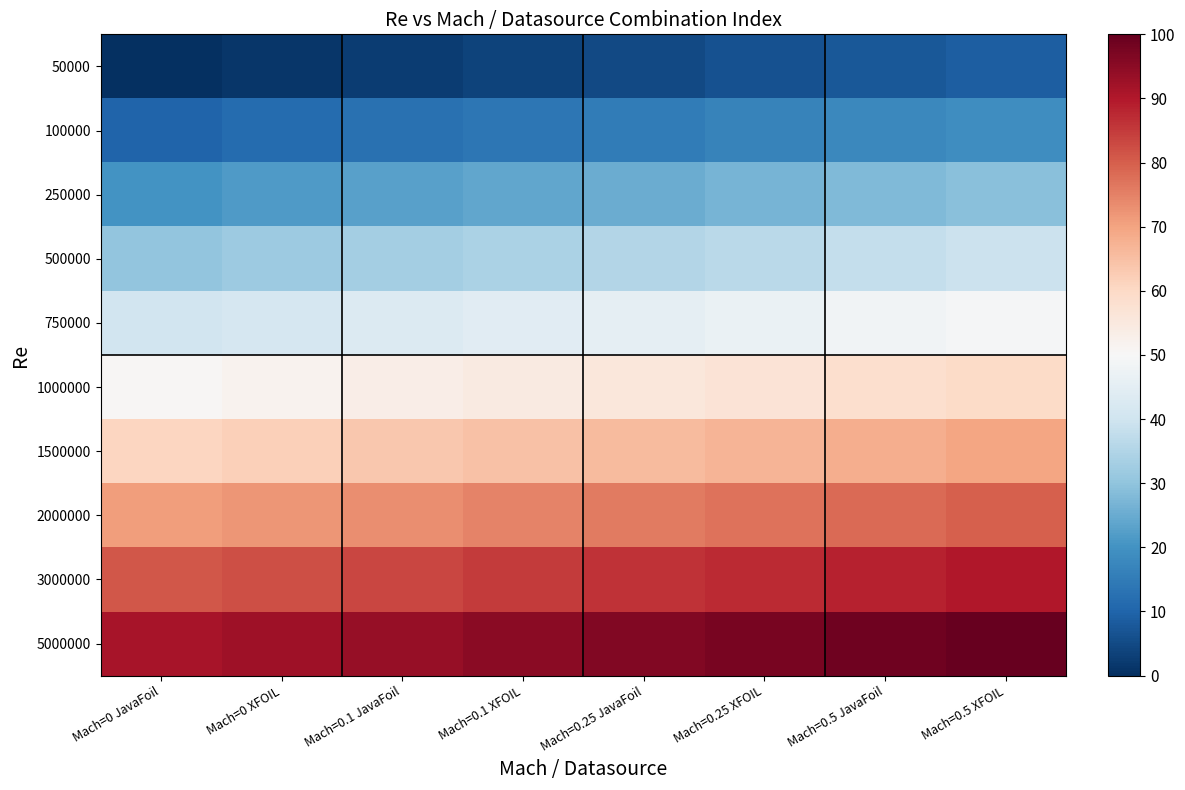

List the series in order of their peak value, lowest first.

50000, 100000, 250000, 500000, 750000, 1000000, 1500000, 2000000, 3000000, 5000000